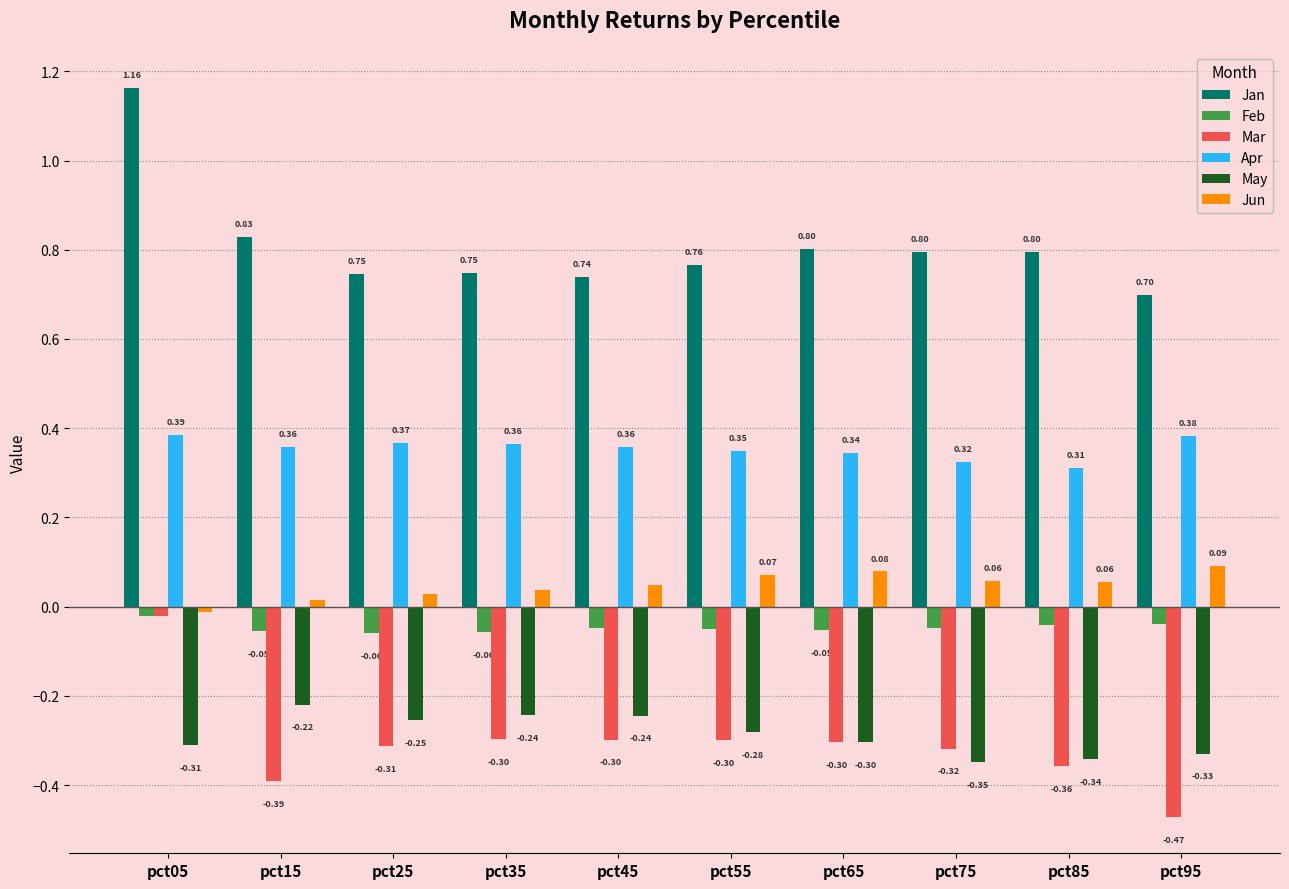

What is the total value across all series at pct45?

0.6